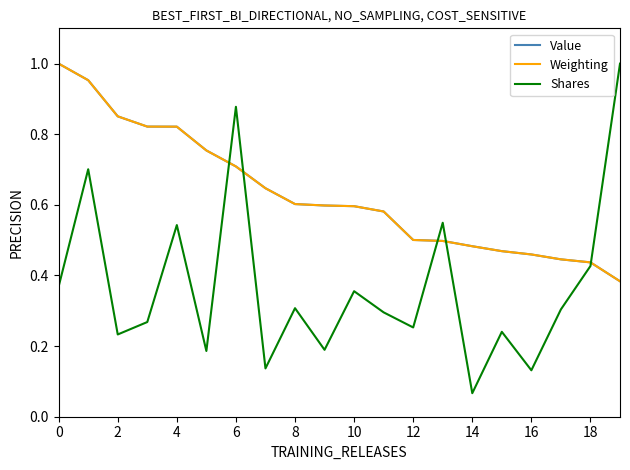

Which series has the largest range (max minus min)?

Shares